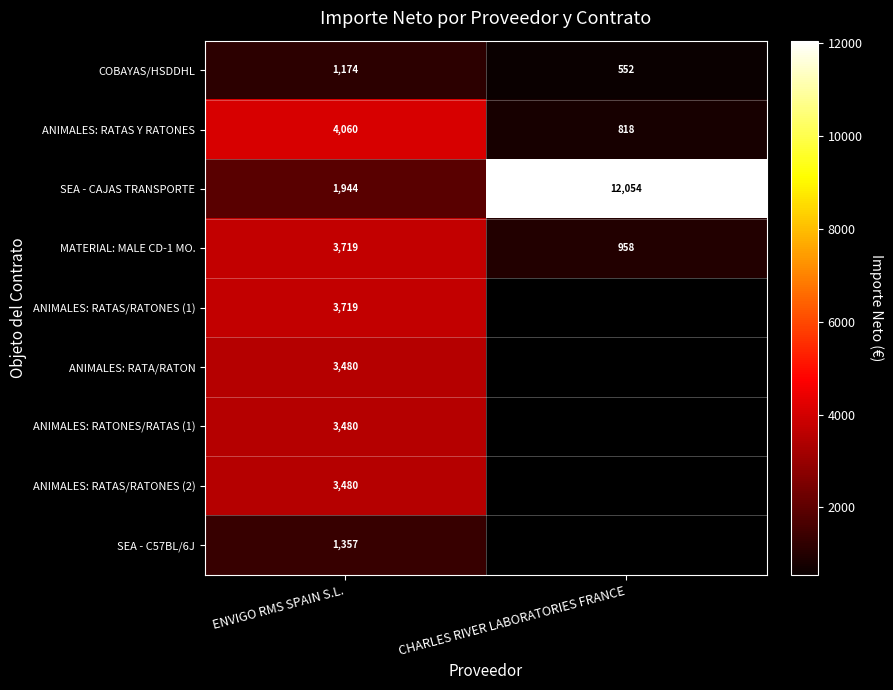

Rank the categories by ANIMALES: RATAS Y RATONES value from highest to lowest.

ENVIGO RMS SPAIN S.L., CHARLES RIVER LABORATORIES FRANCE